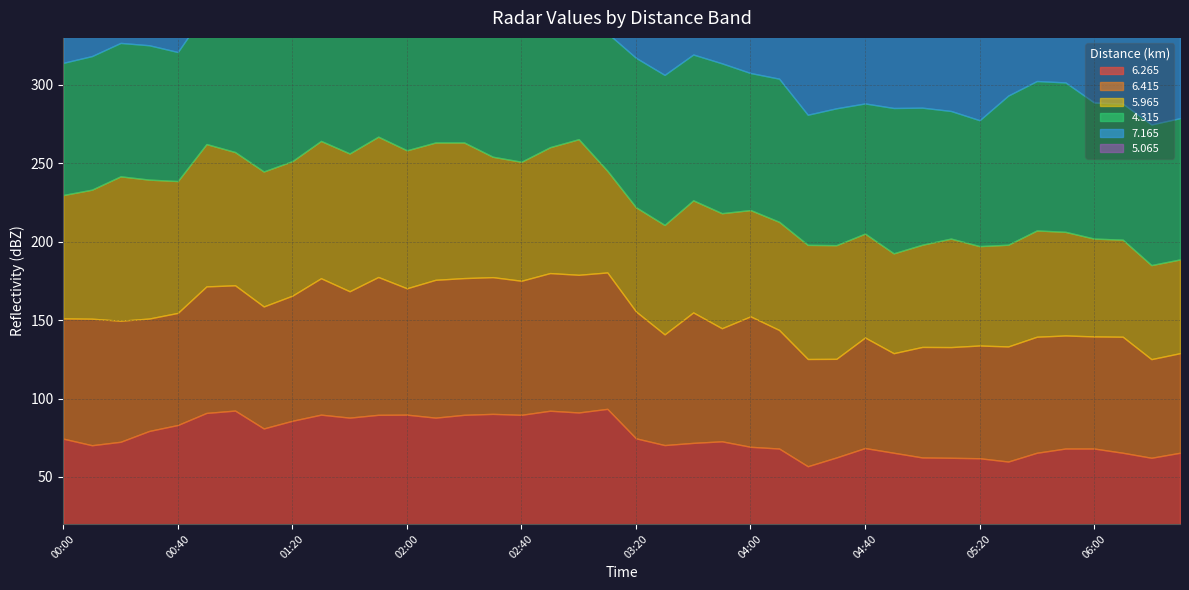

At which label does   5.065 first exceed 86?

00:30